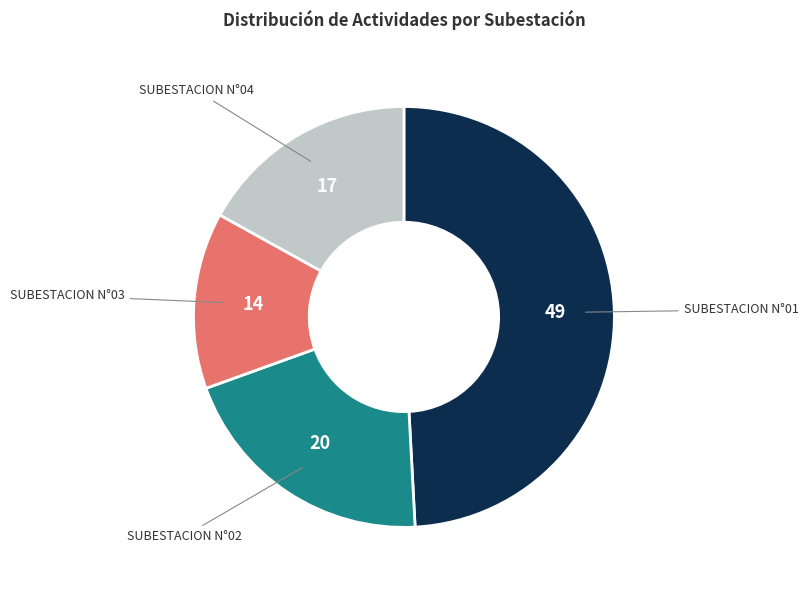

Is there any slice that represents more than half of the pie?

No